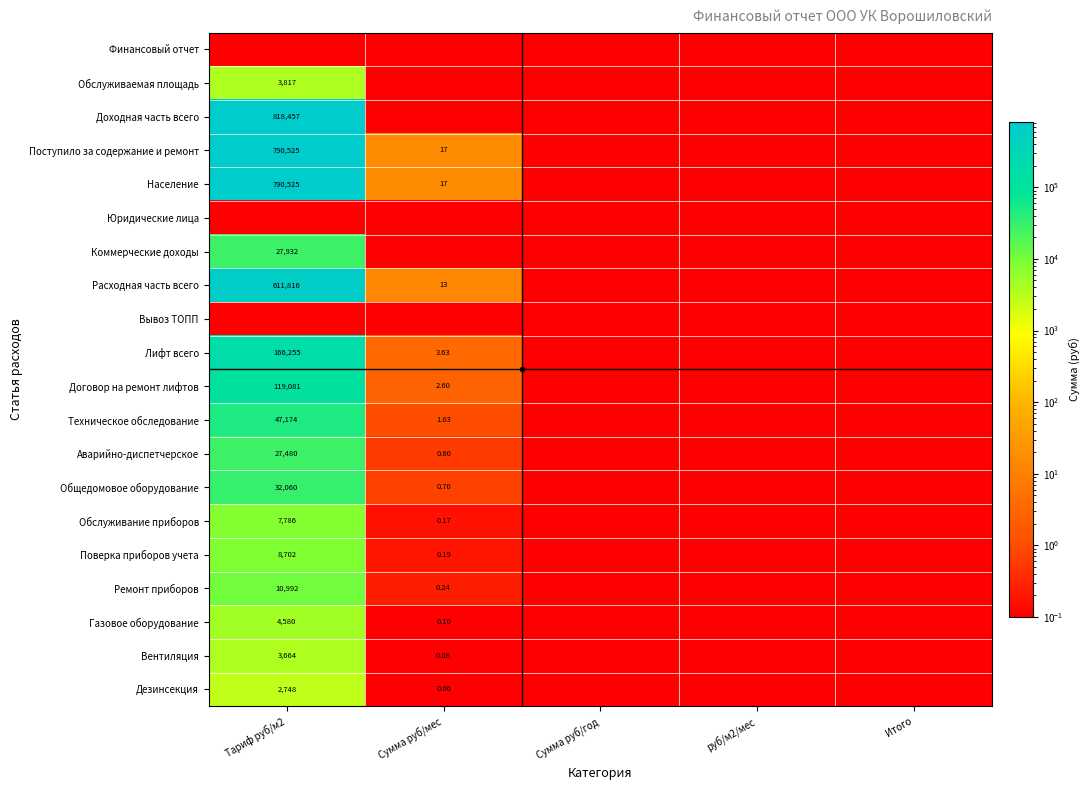

What is the sum of the Обслуживаемая площадь values at Тариф руб/м2 and Сумма руб/год?

3816.8